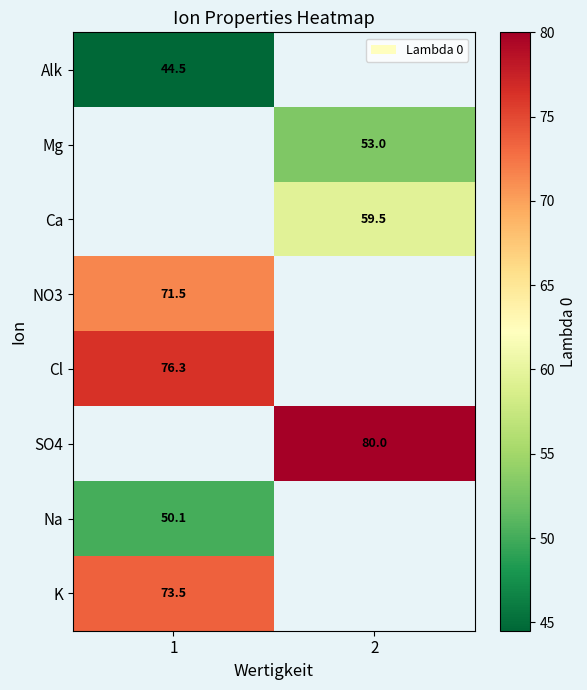

The Cl series shows 18.4 at 1. True or false?

False